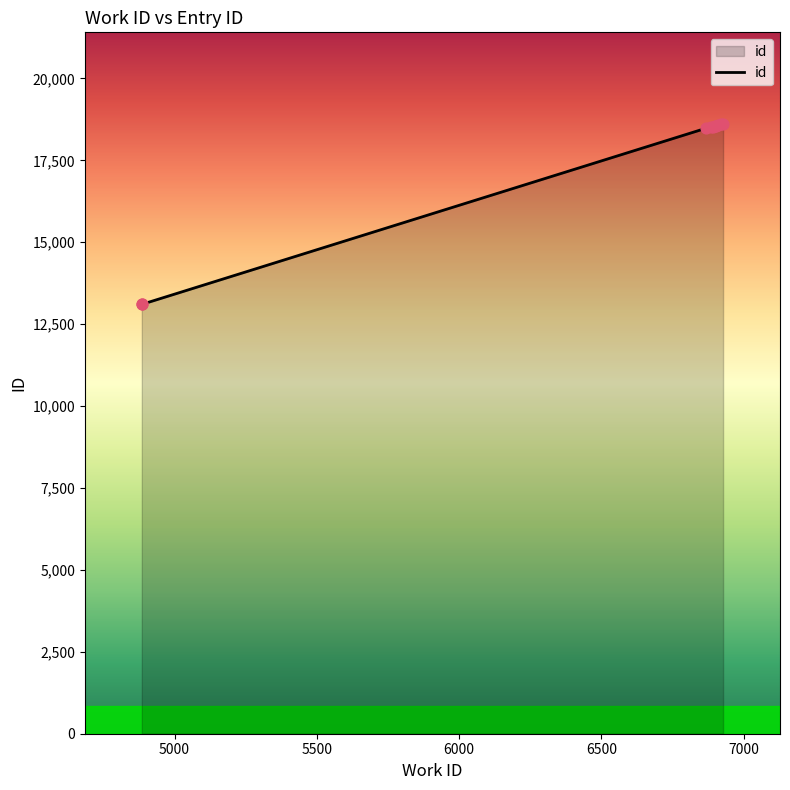

What is the greatest value displayed?

18614